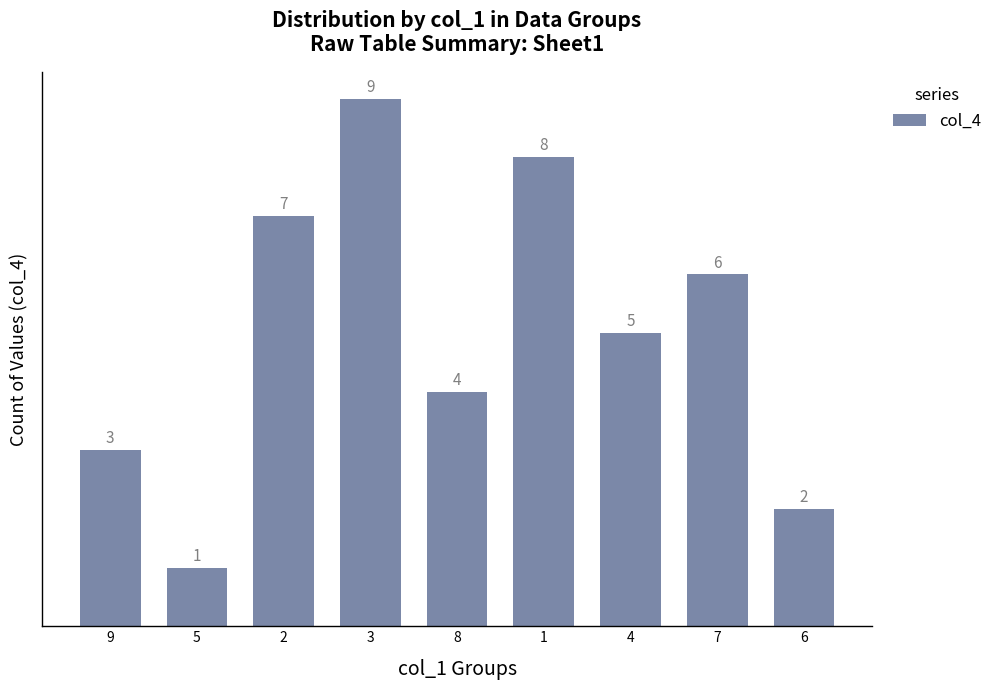

What is the sum of all values?

45